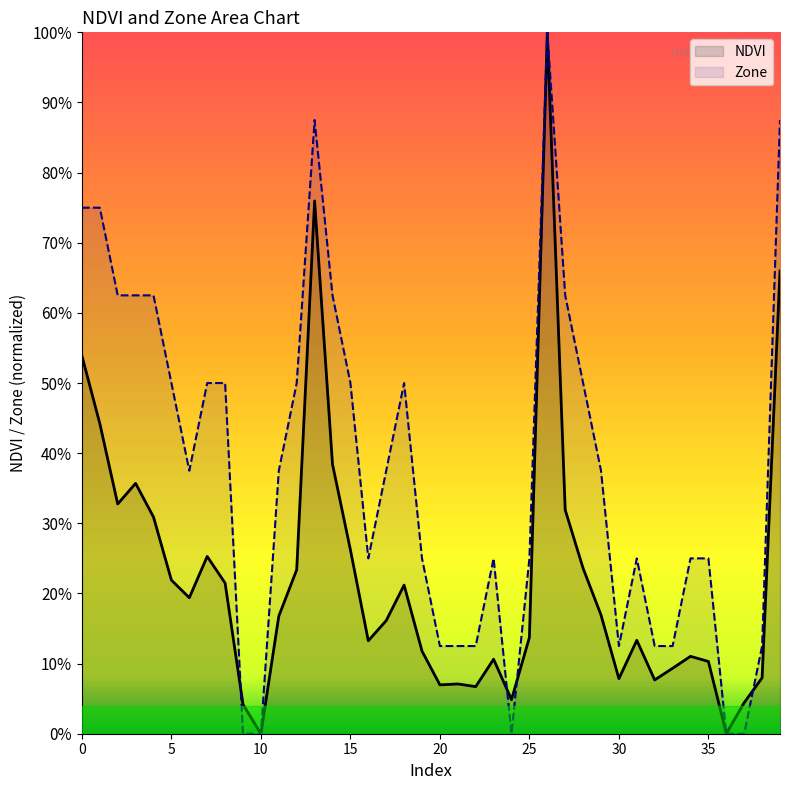

Which series has the largest range (max minus min)?

NDVI